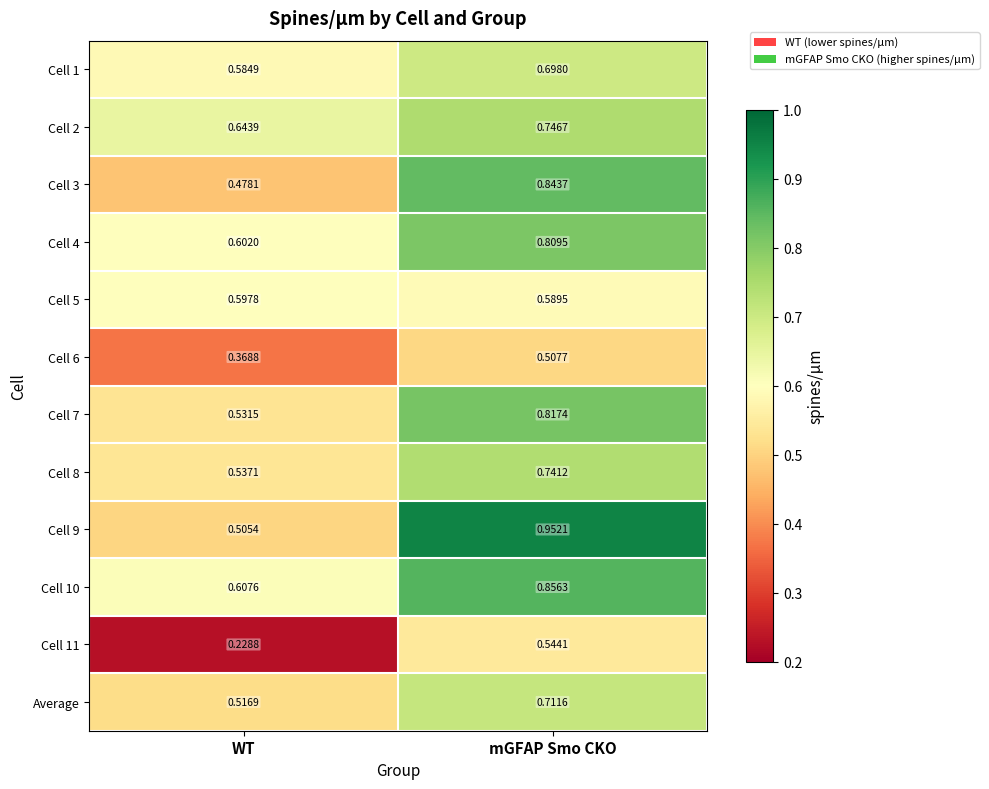

List the labels in order of Cell 3 value, largest first.

mGFAP Smo CKO, WT